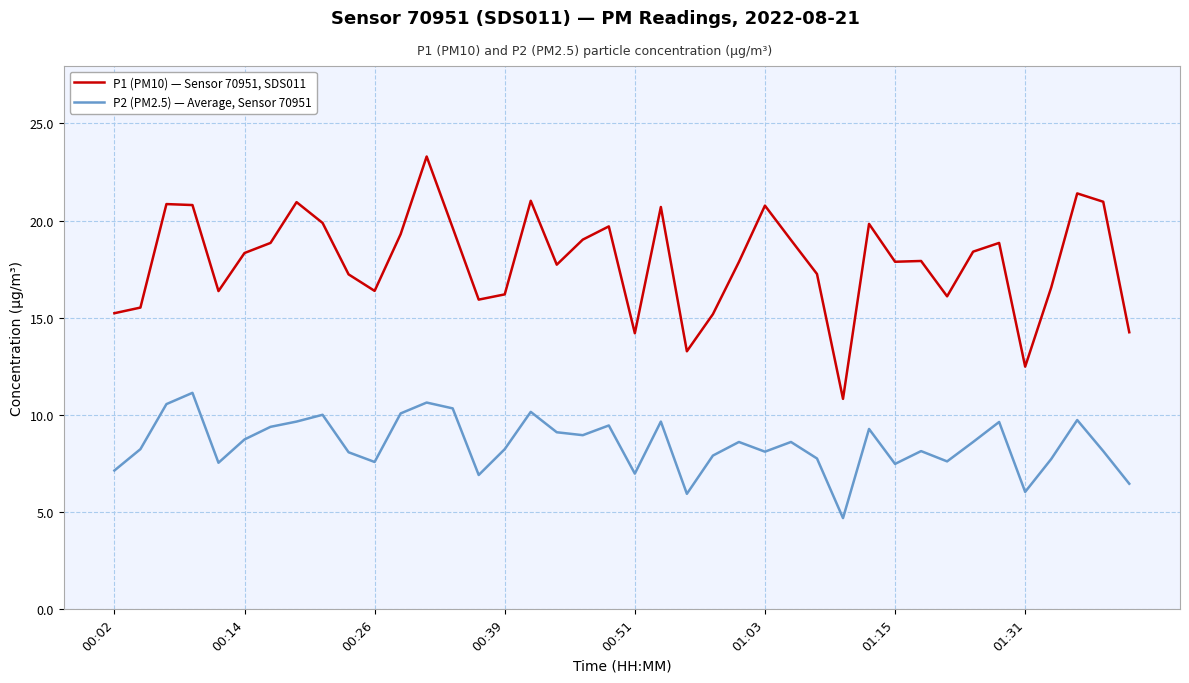

At how many categories does at least one series exceed 10?

40